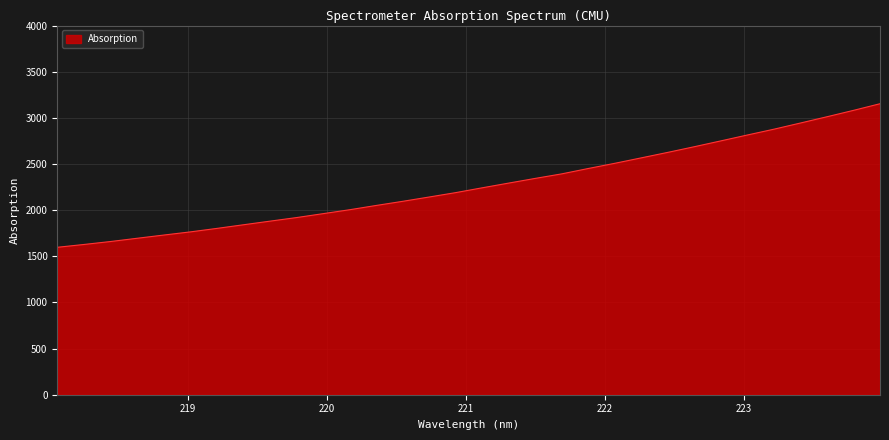

What is the greatest value displayed?

3152.9